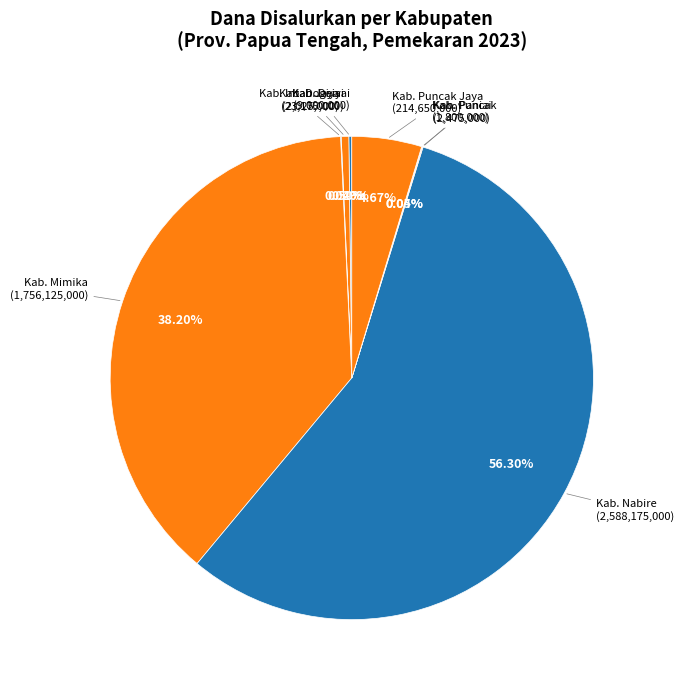

Which slice is the smallest?

Kab. Puncak